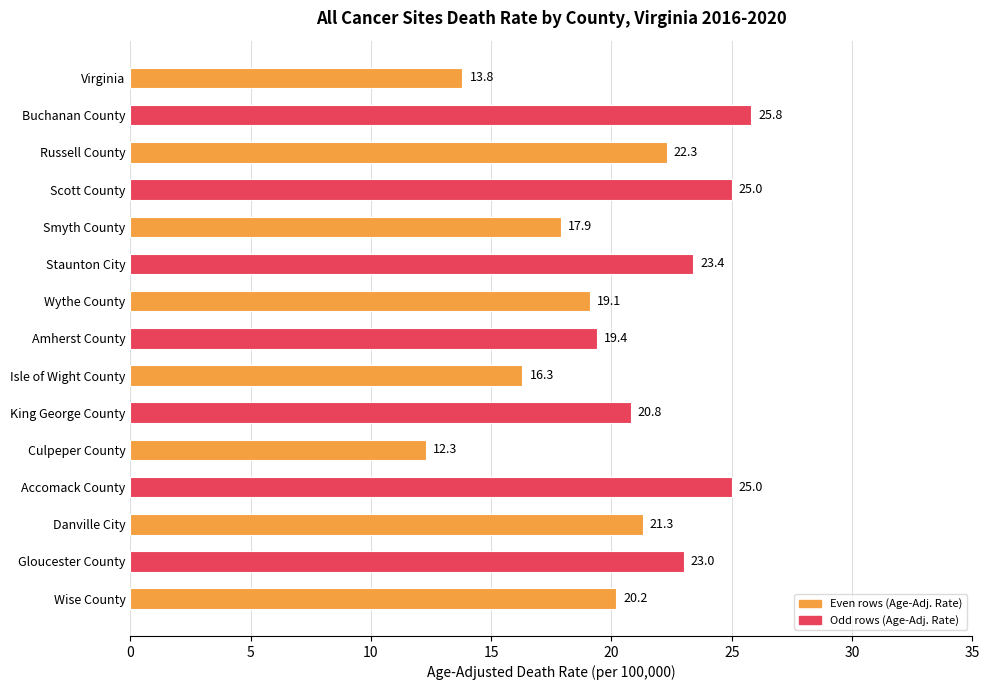

What is the value of the 13th bar from the top?

21.3